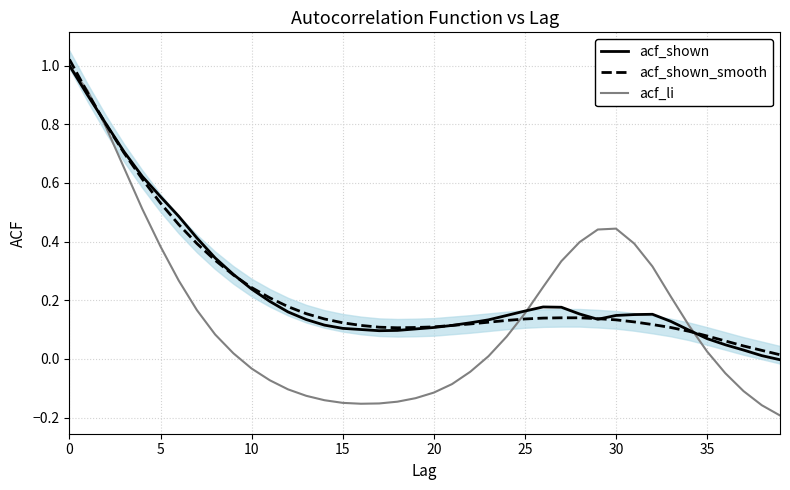

At which label is acf_li closest to 0?

23